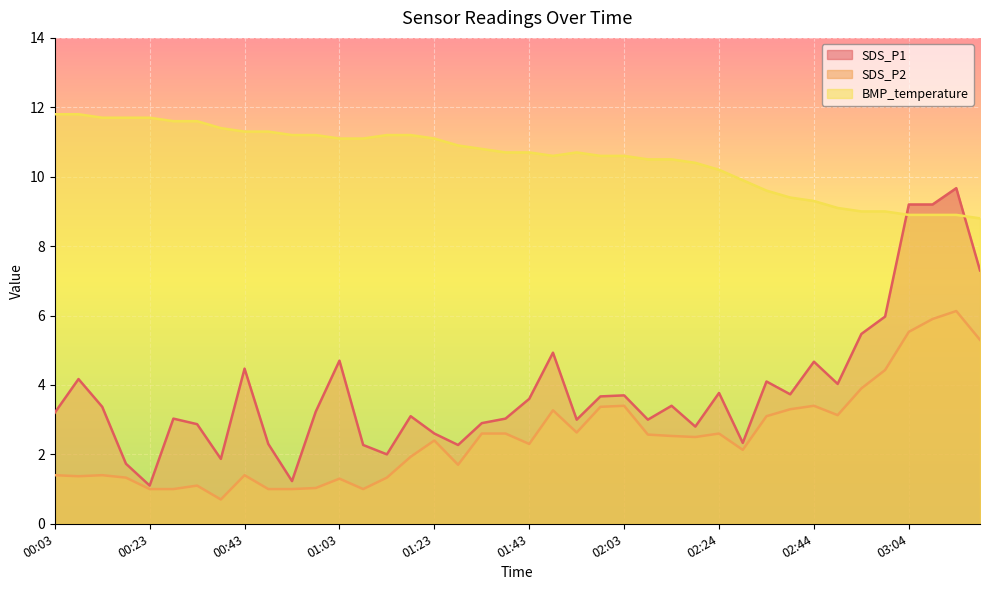

What is the total value across all series at 02:39?

16.4